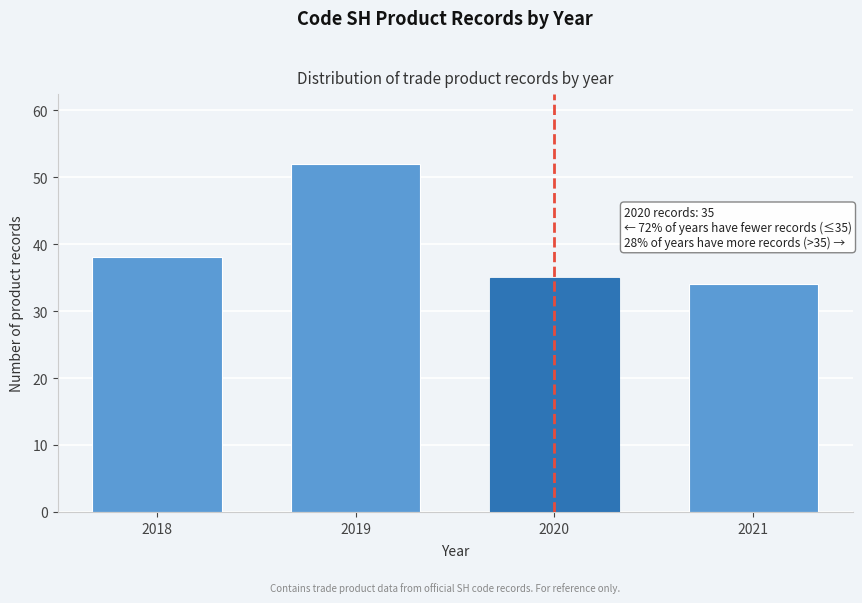

Reading right to left, transcribe all the data shown in this chart.

2021=34	2020=35	2019=52	2018=38